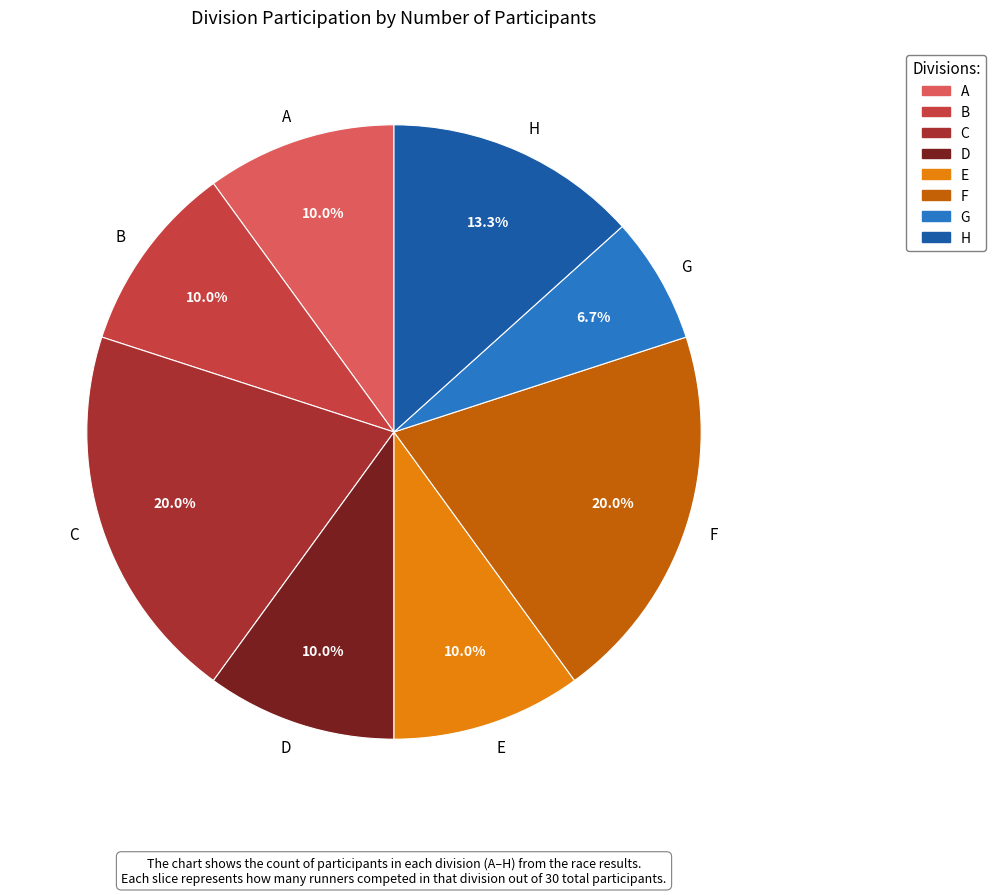

To the nearest percent, what is the difference between the G and D slice percentages?

3%